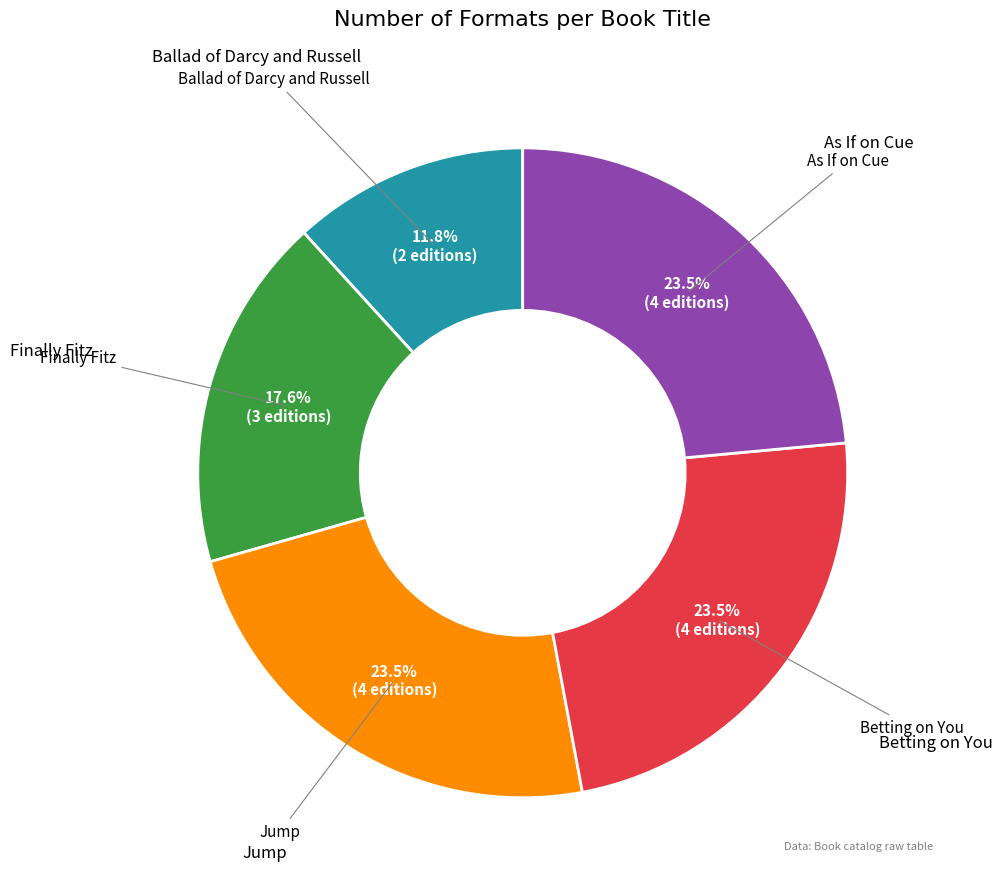

Is there a majority slice in this chart?

No